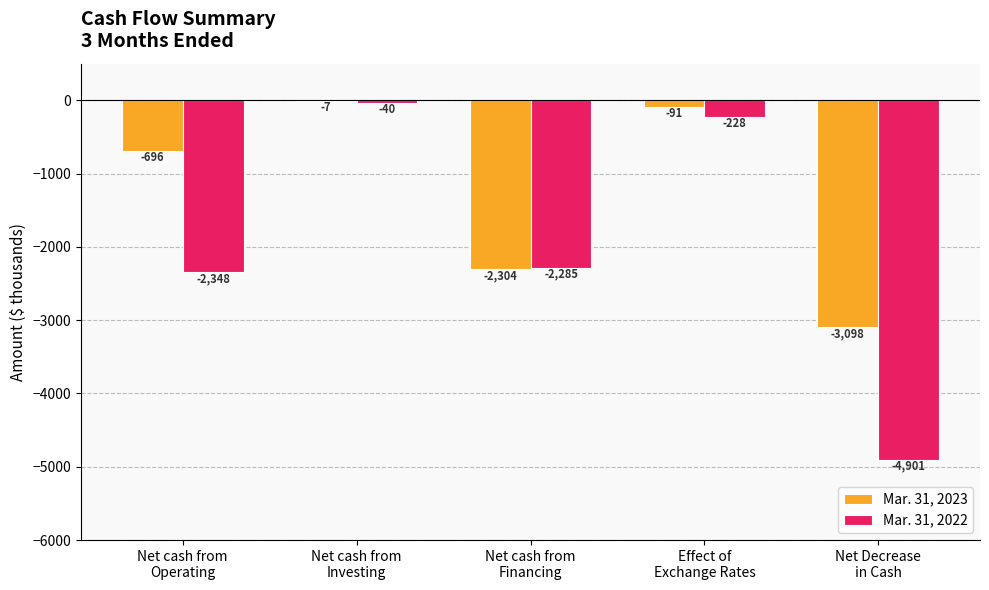

What is the average value of the Mar. 31, 2023 series?

-1239